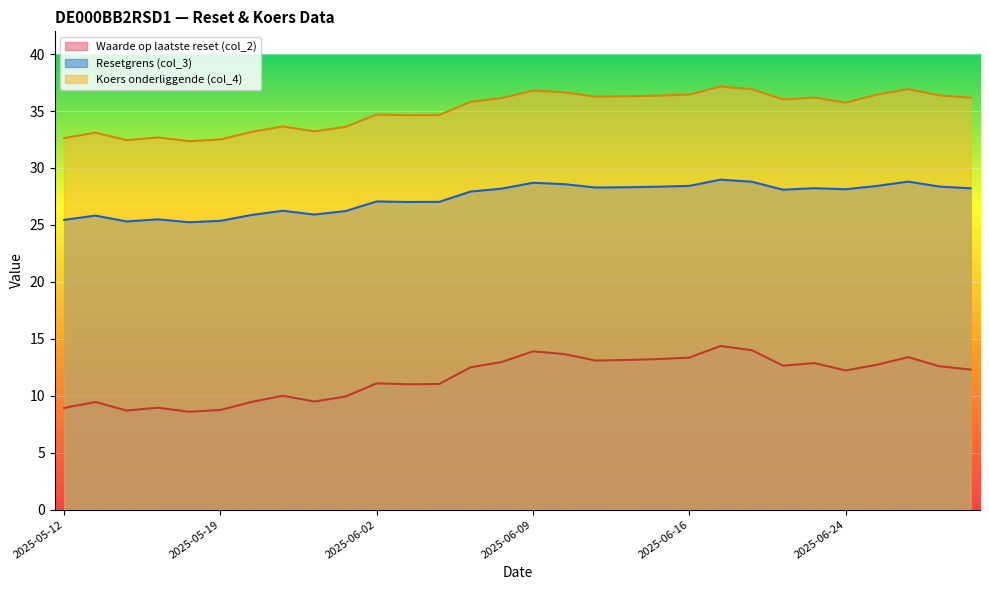

True or false: Waarde op laatste reset (col_2) and Koers onderliggende (col_4) intersect in this chart.

False